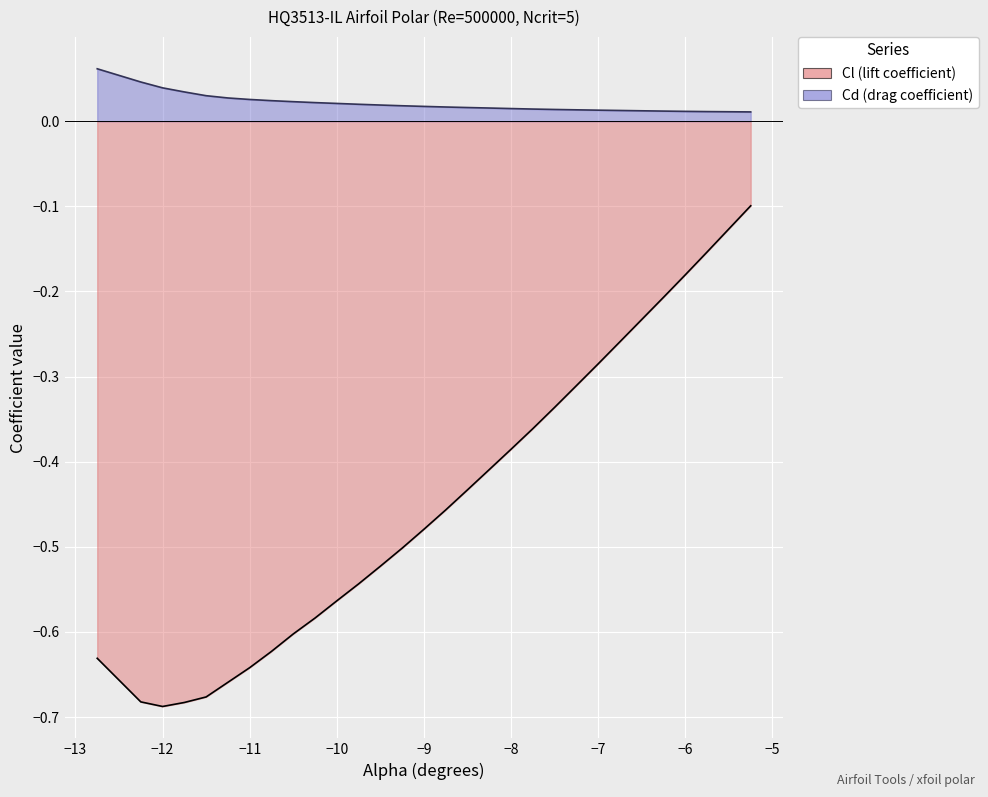

List the series in order of their overall mean, highest first.

Cd, Cl